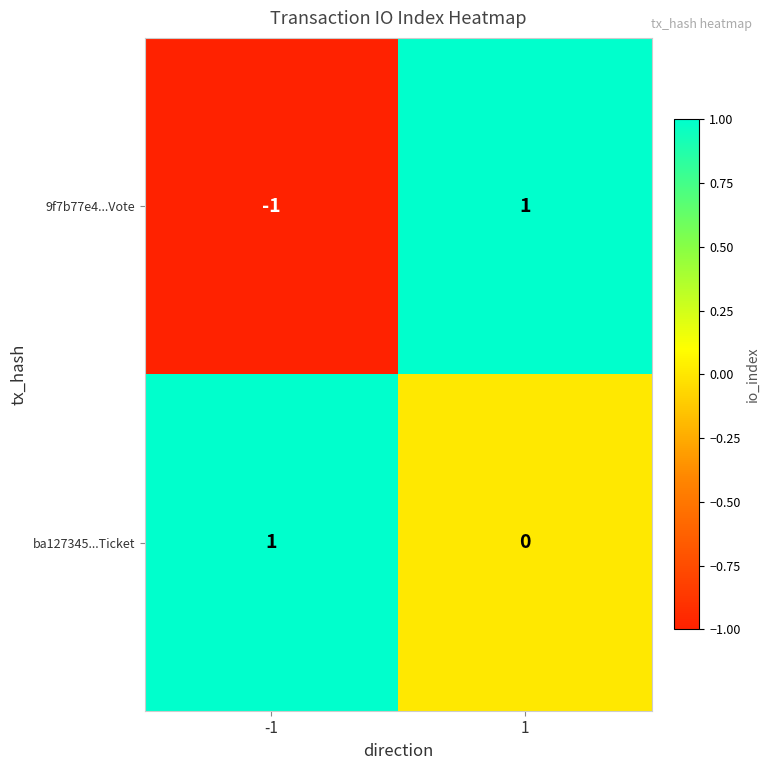

Reading left to right, what are all the values shown in this chart?

9f7b77e4...Vote: -1	1
ba127345...Ticket: 1	0